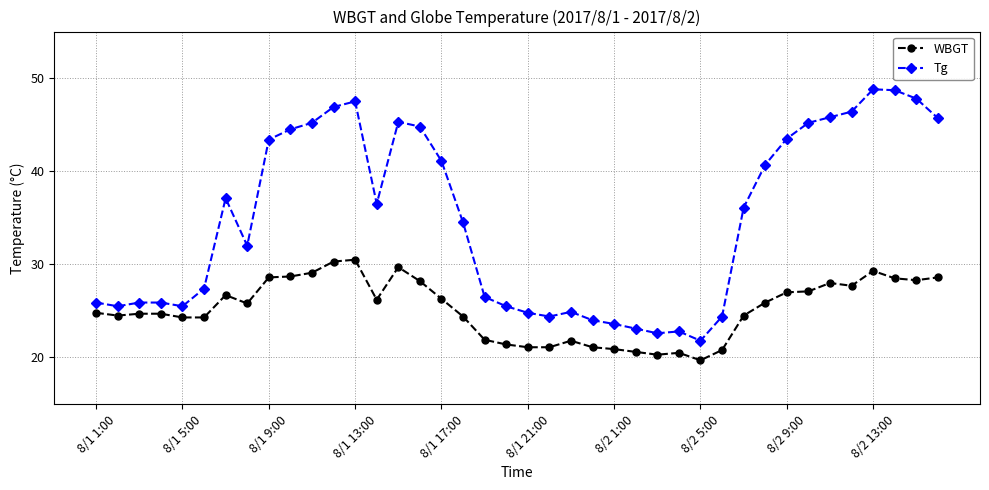

What is the difference between the second highest and minimum values in the WBGT series?

10.6